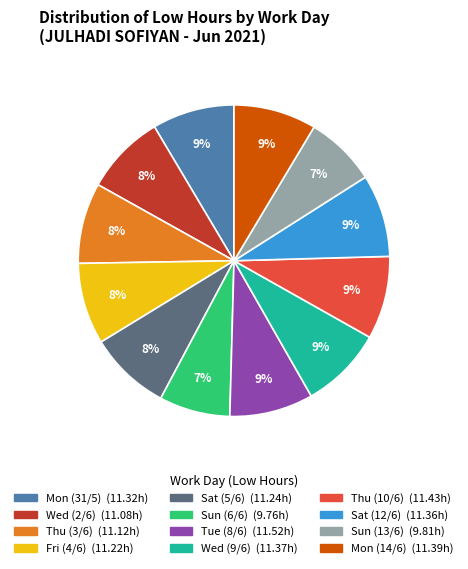

Does Sun (13/6) account for over 50% of the chart?

No